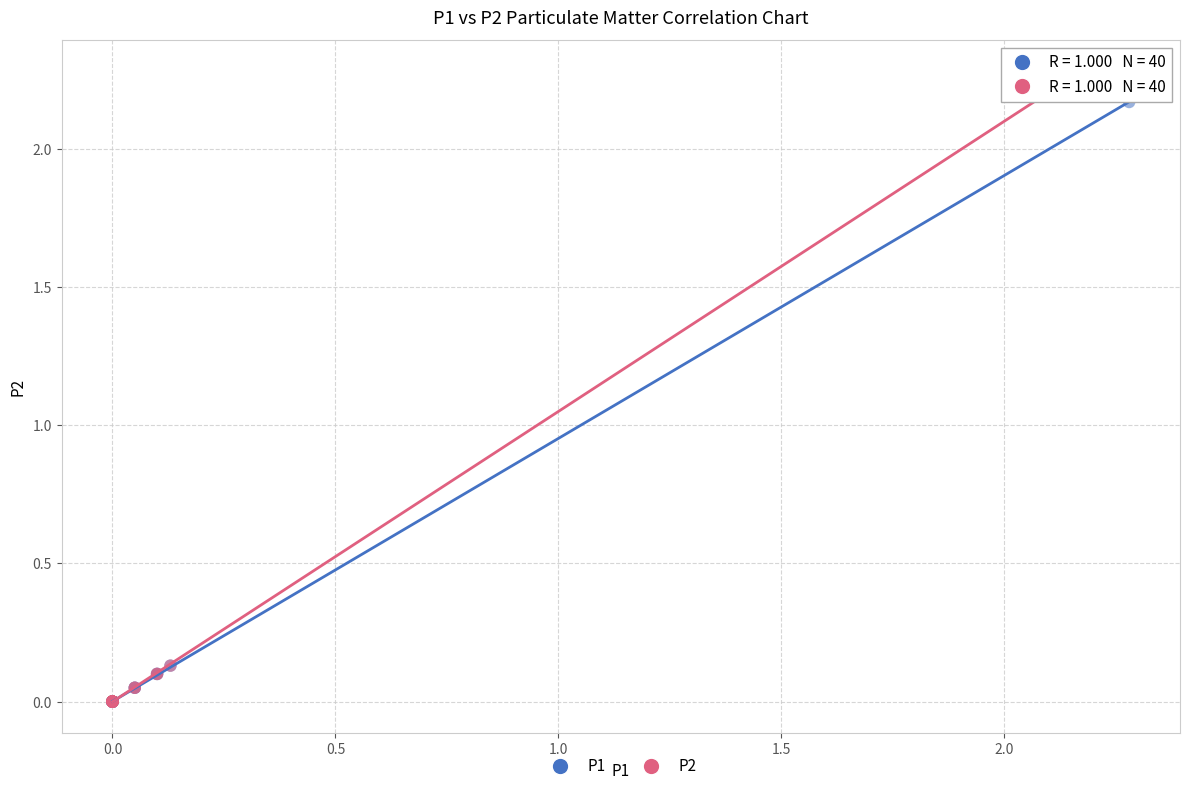

Which series reaches the maximum Y coordinate?

P2